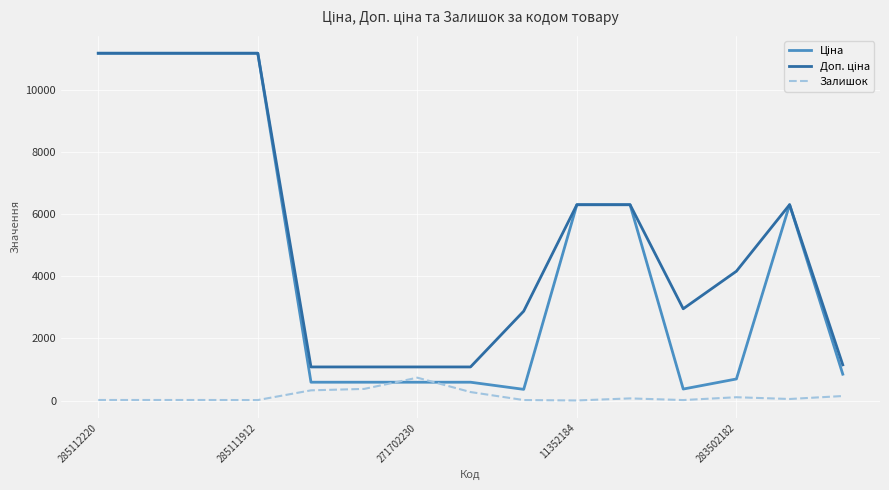

True or false: Залишок and Ціна intersect in this chart.

True